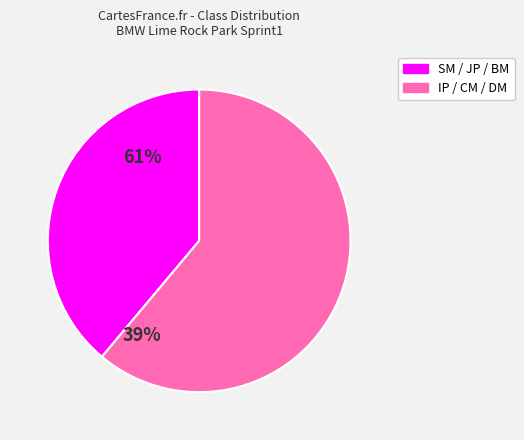

Is there a majority slice in this chart?

Yes